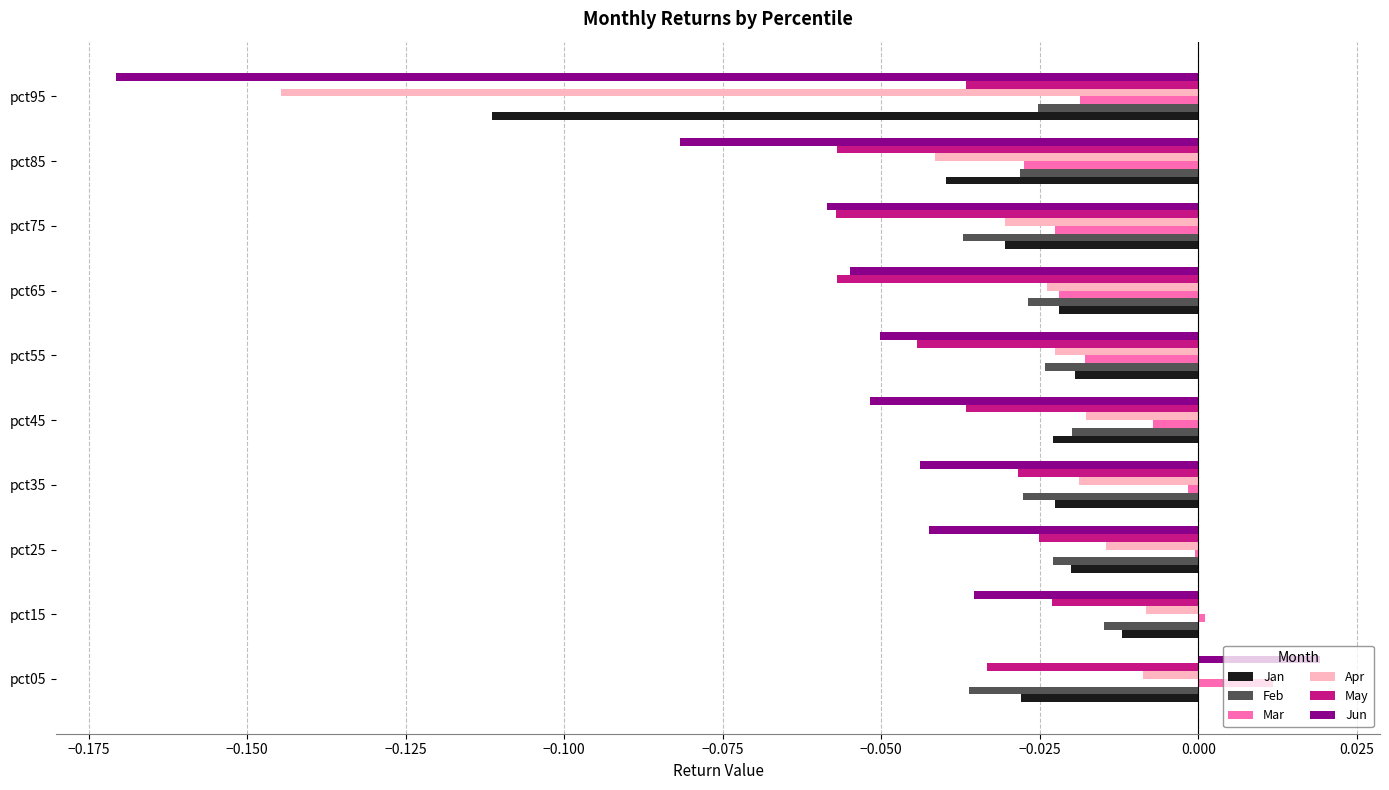

The Feb series shows -0.0 at pct05. True or false?

True